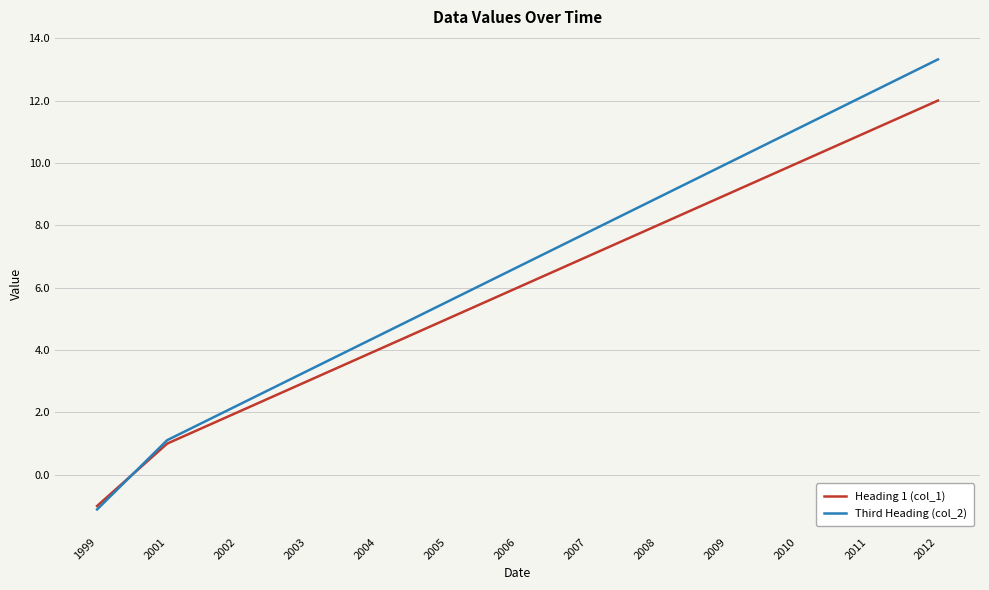

Which series has the largest total across all categories?

Third Heading (col_2)